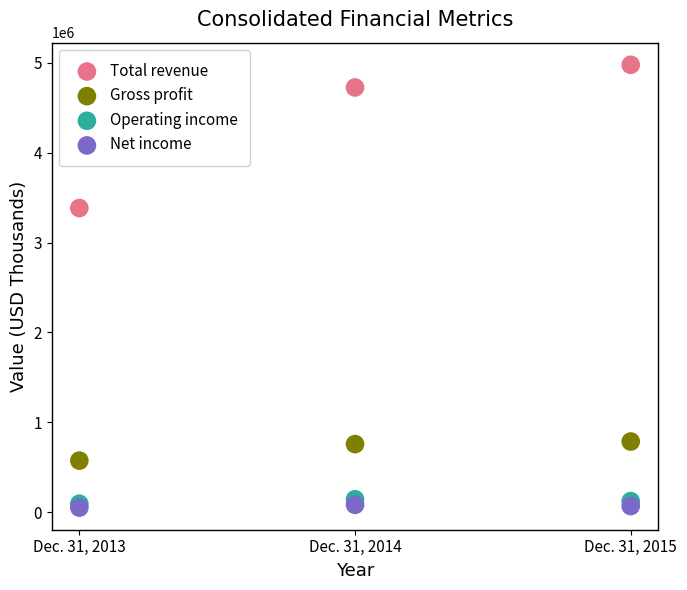

Which series has the largest Y range (max minus min)?

Total revenue